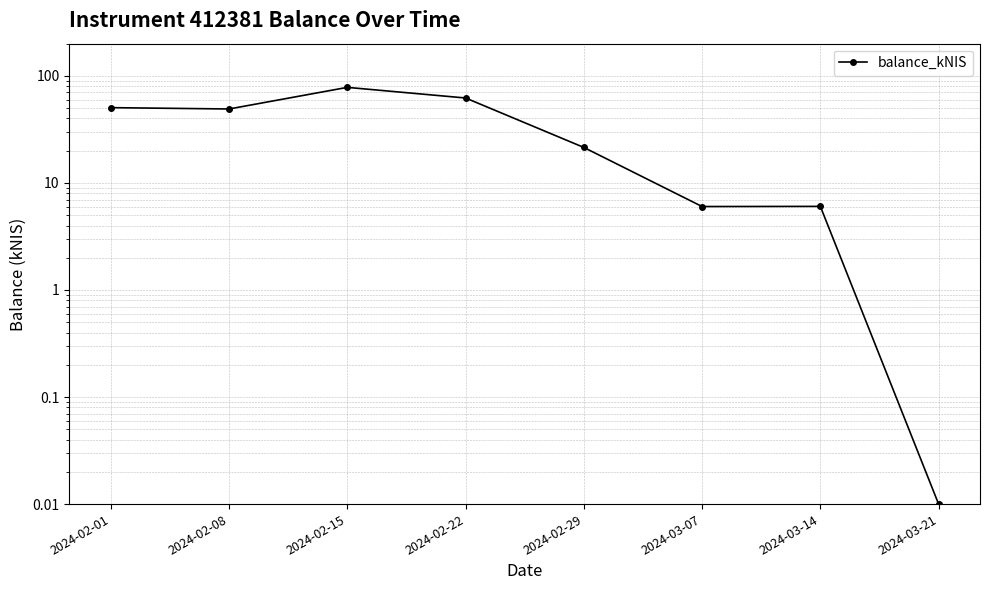

What is the difference between the maximum and minimum values?

78.1